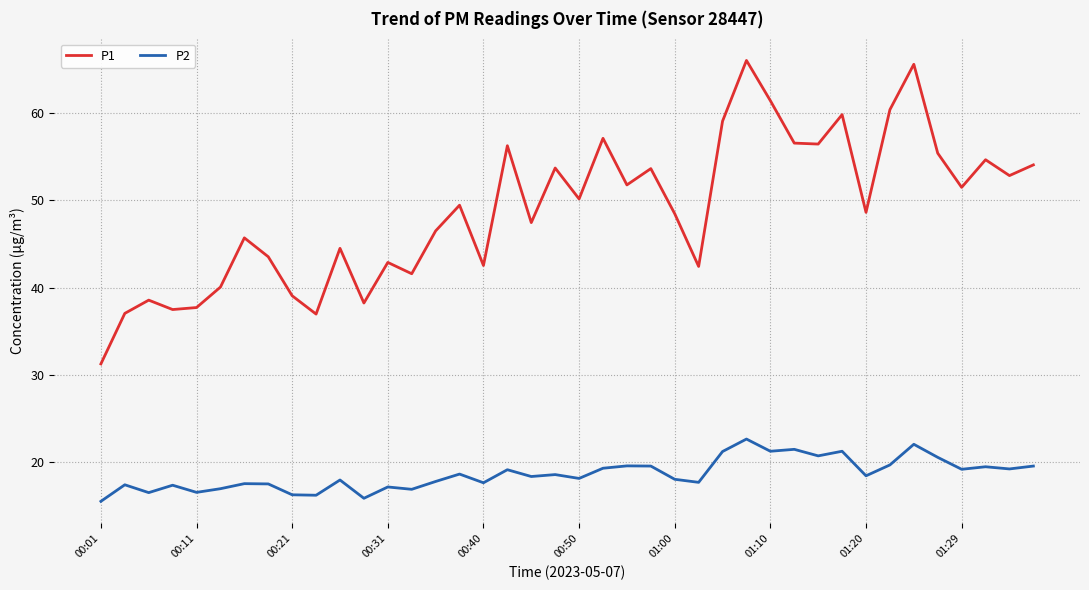

Which series has the largest total across all categories?

P1